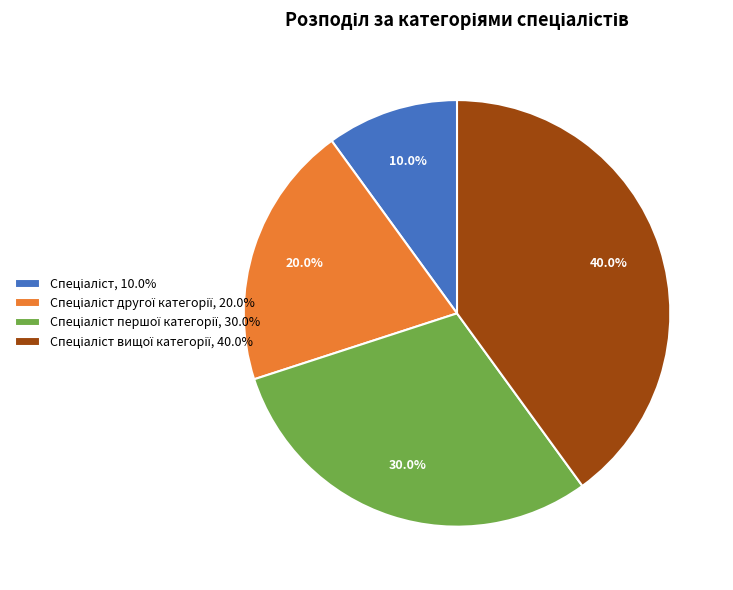

Does any single category account for the majority?

No